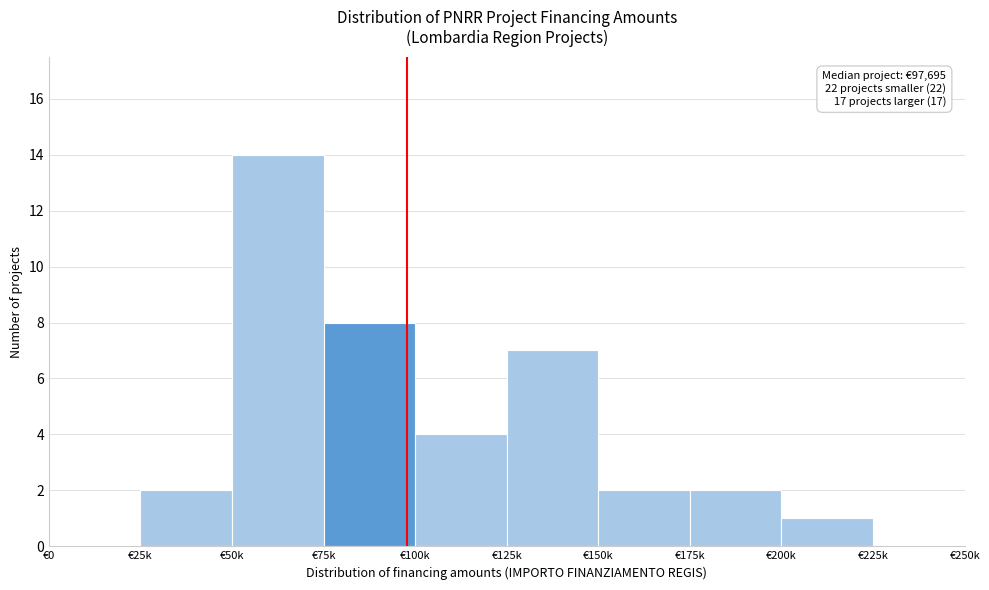

Reading left to right, transcribe all the data shown in this chart.

€0=0	€25k=2	€50k=14	€75k=8	€100k=4	€125k=7	€150k=2	€175k=2	€200k=1	€225k=0